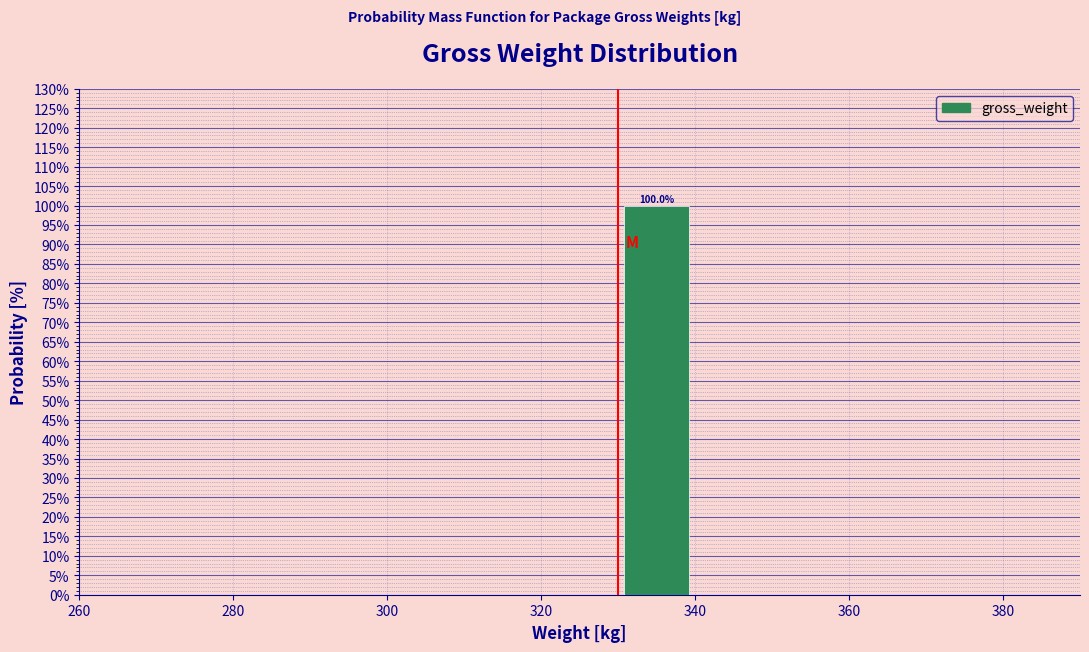

Which range on the x-axis has the tallest bar?

330 to 340